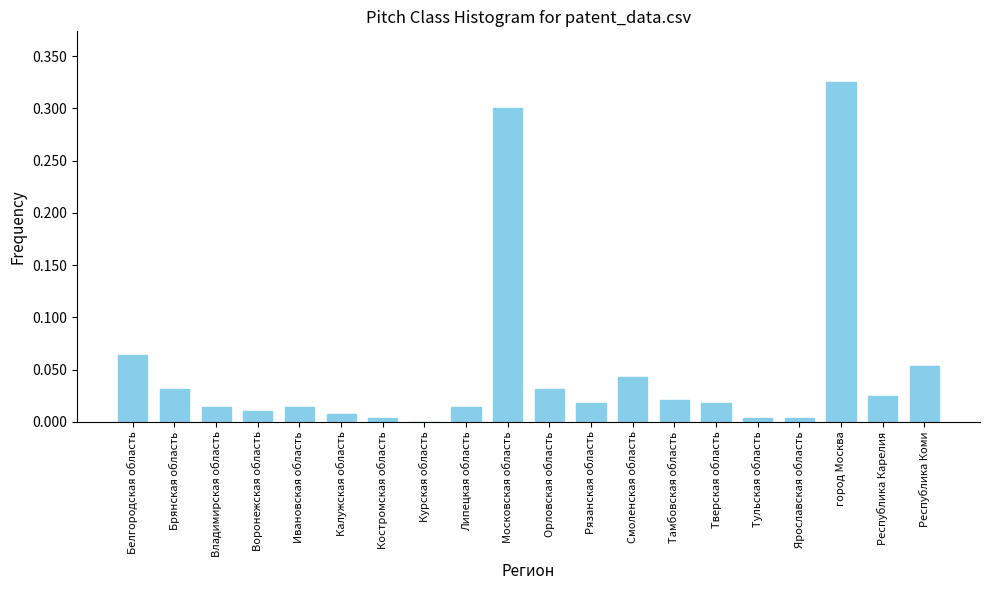

The value at город Москва is 0.3. True or false?

True